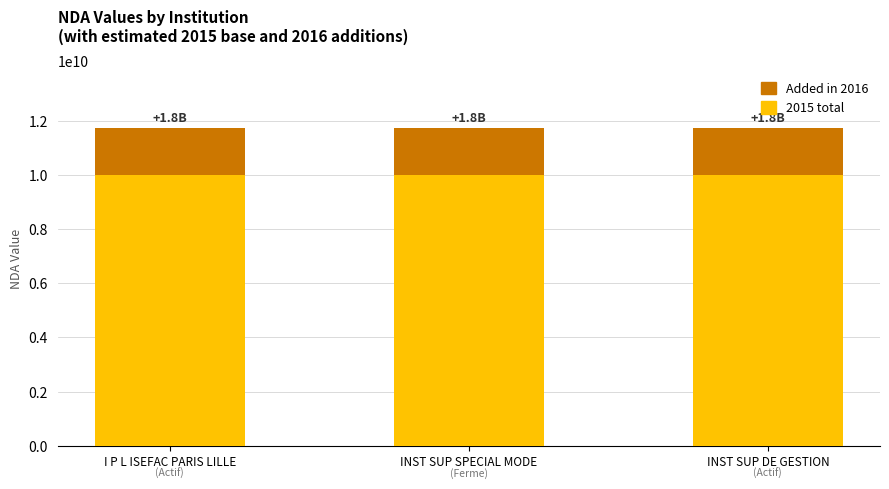

What is the total value across all series at I P L ISEFAC PARIS LILLE?

11752133875.0